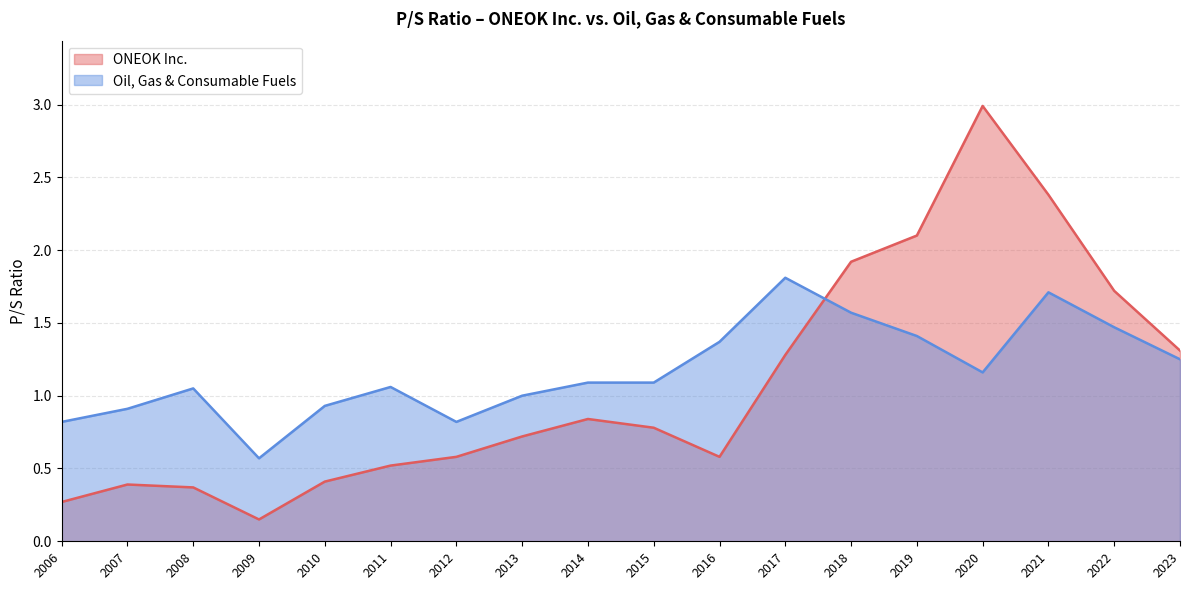

After their last crossing, which series has the higher values: ONEOK Inc. or Oil, Gas & Consumable Fuels?

ONEOK Inc.